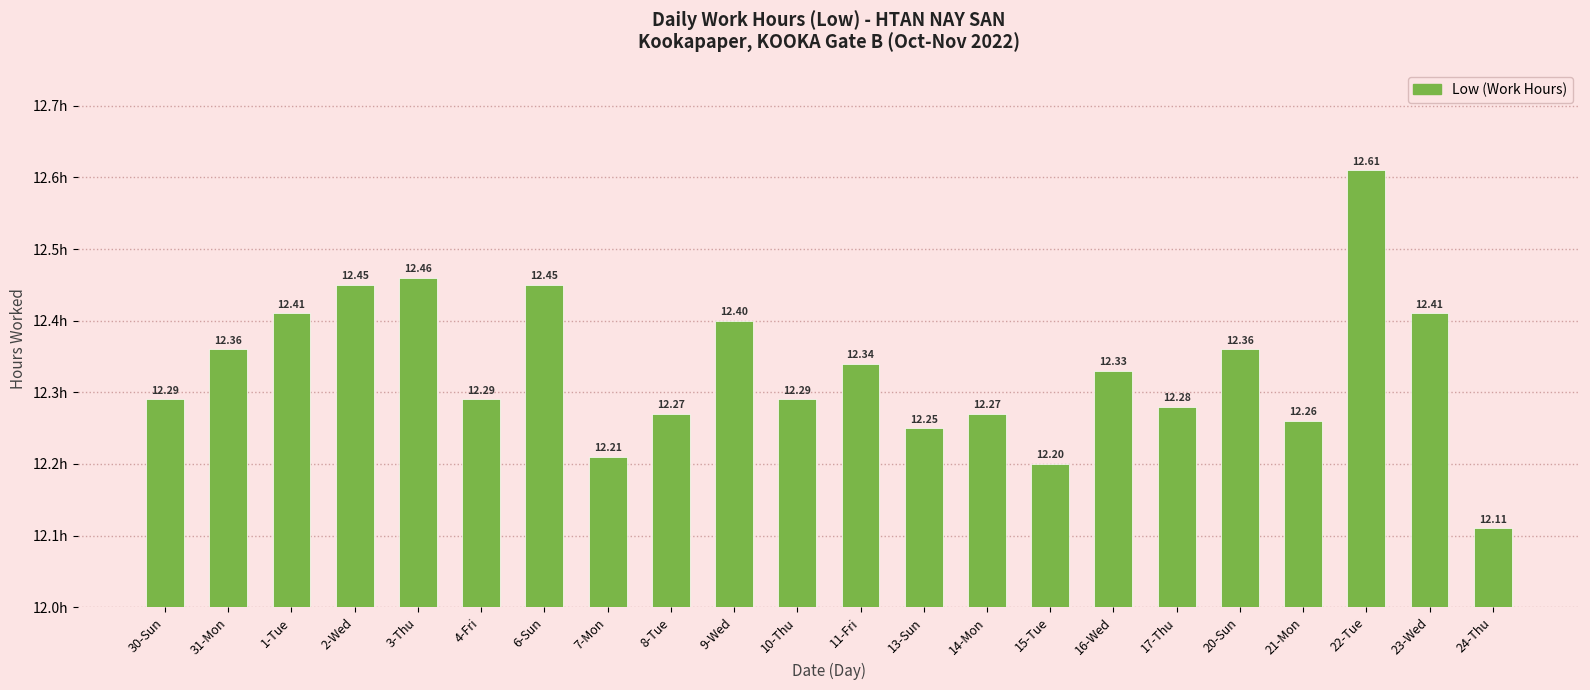

What position from the left is 21-Mon?

19